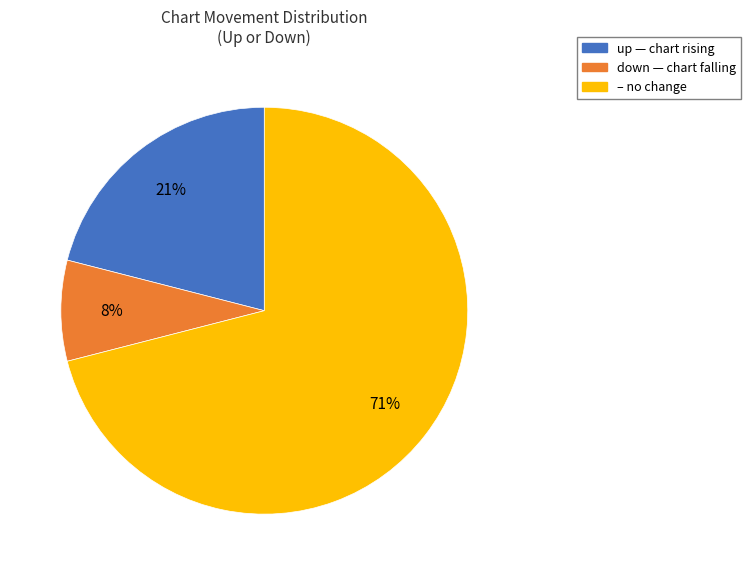

Is there a majority slice in this chart?

Yes